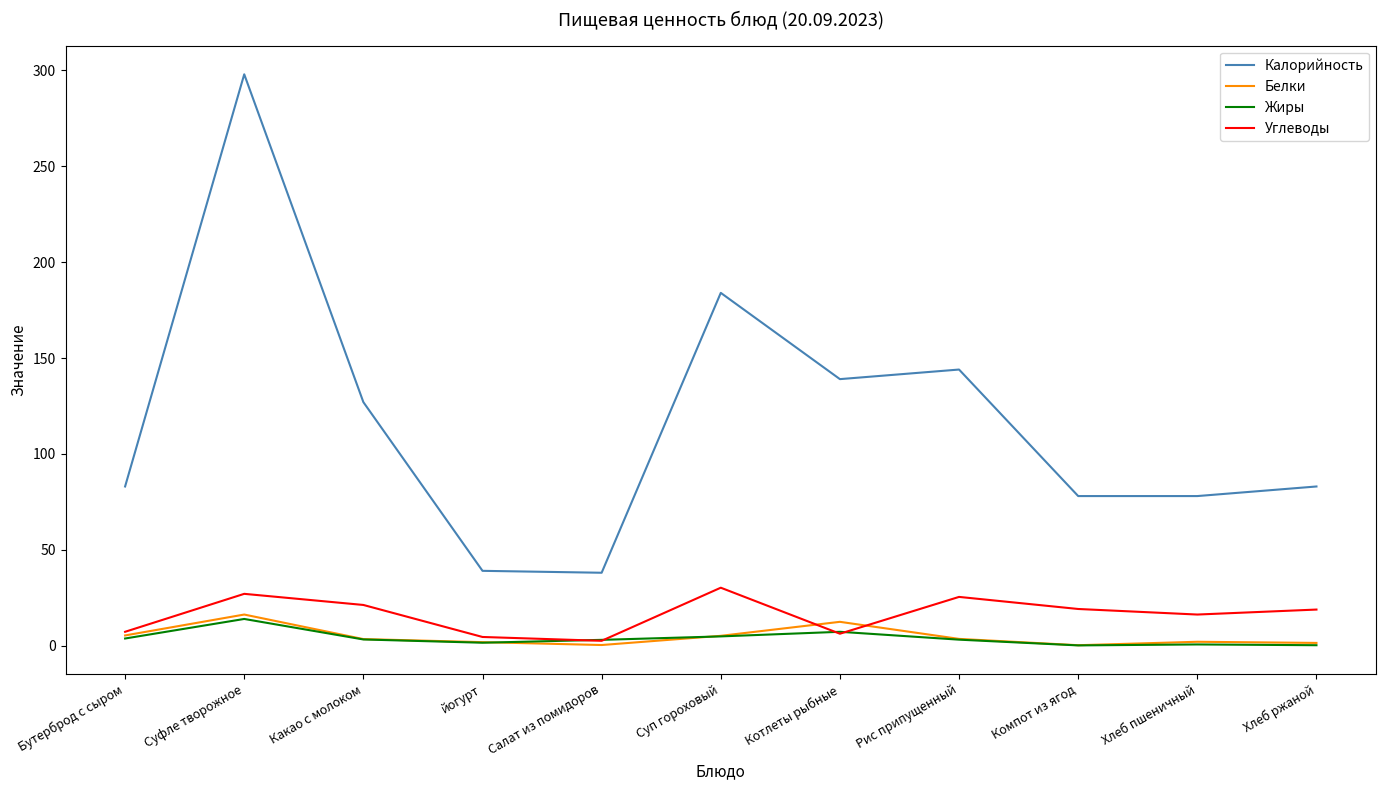

What is the greatest value displayed?

298.0